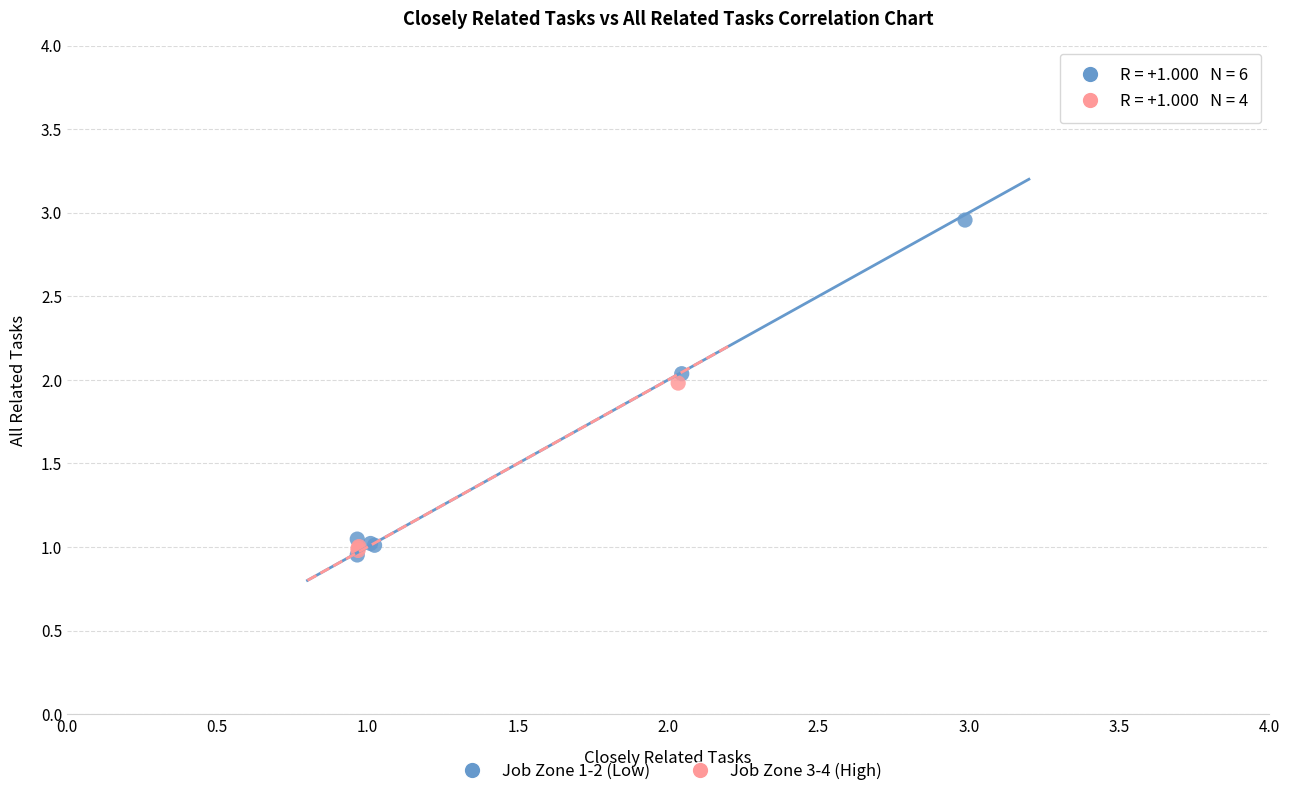

Which series reaches the maximum Y coordinate?

Job Zone 1-2 (Low)